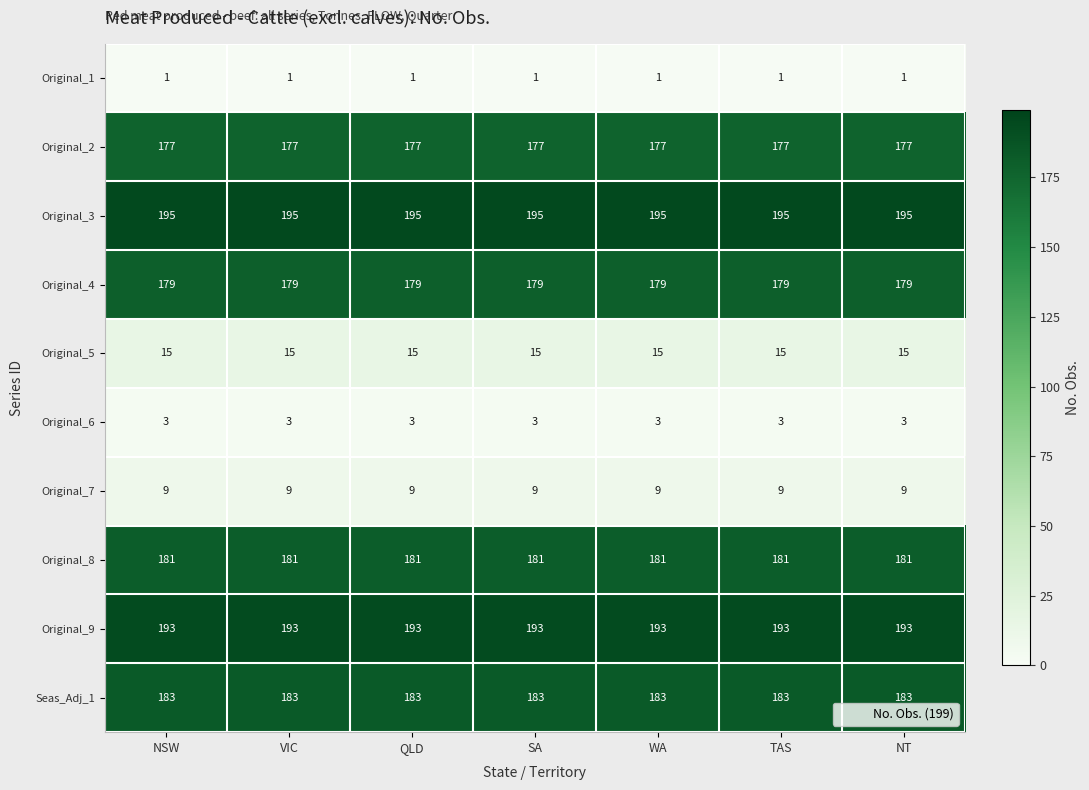

What is the spread (max minus min) of values at WA?

194